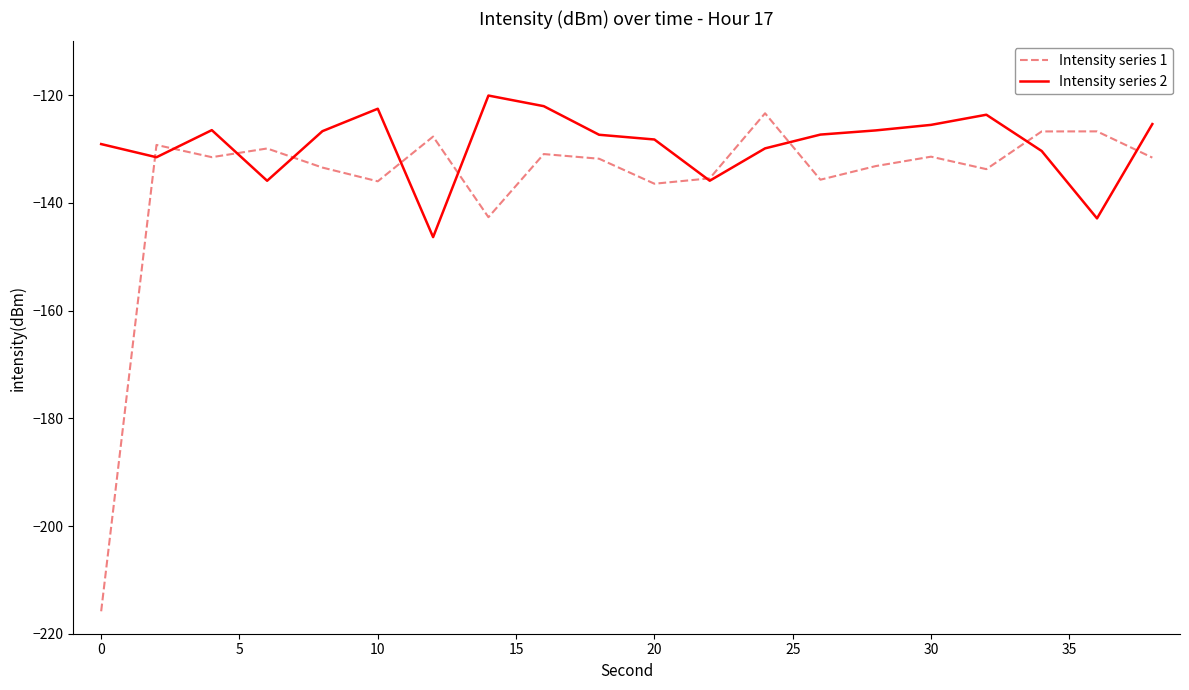

How many intersections are there between Intensity series 2 and Intensity series 1?

10